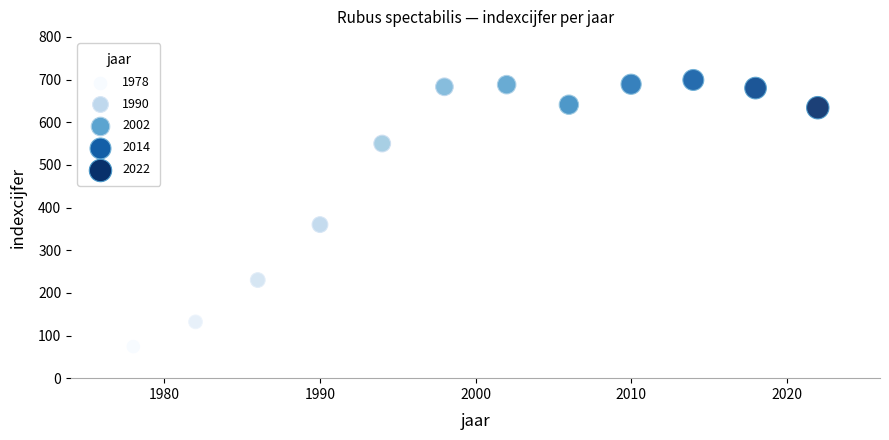

What is the range of X values (max minus min)?

44